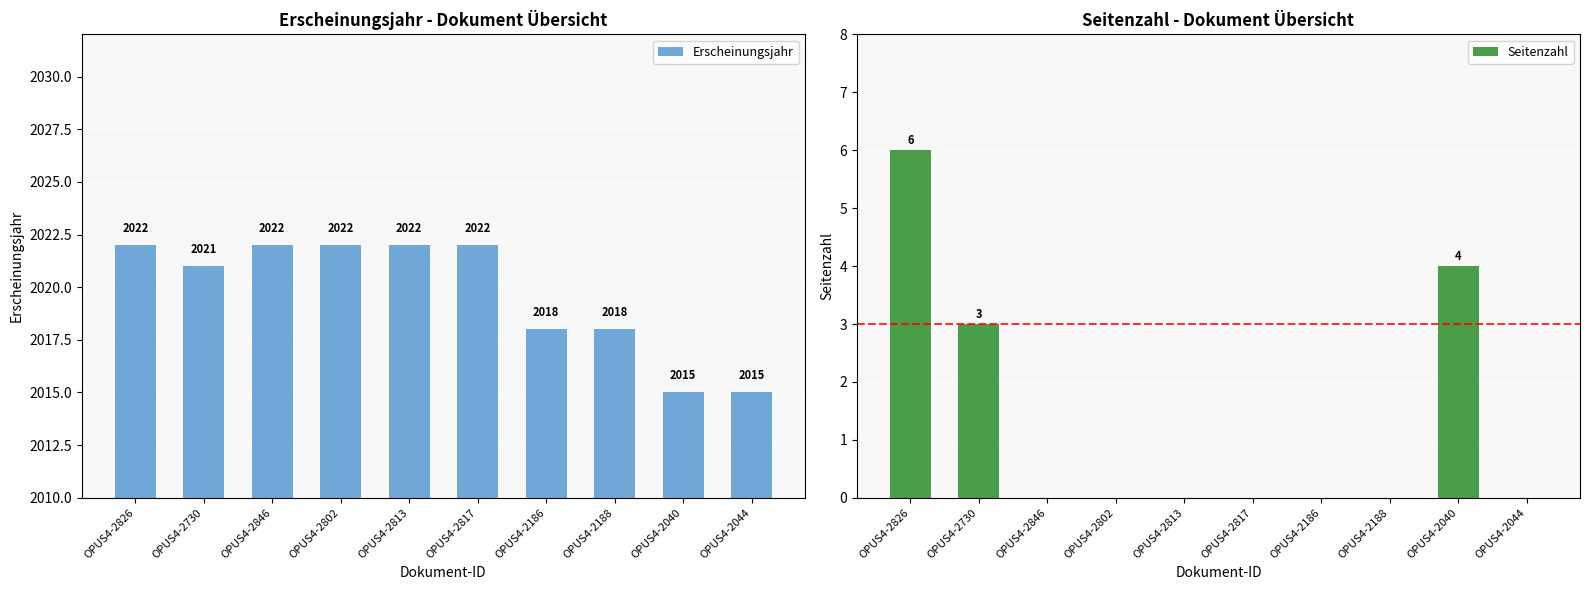

What is the difference between the maximum and minimum values in the Seitenzahl series?

6